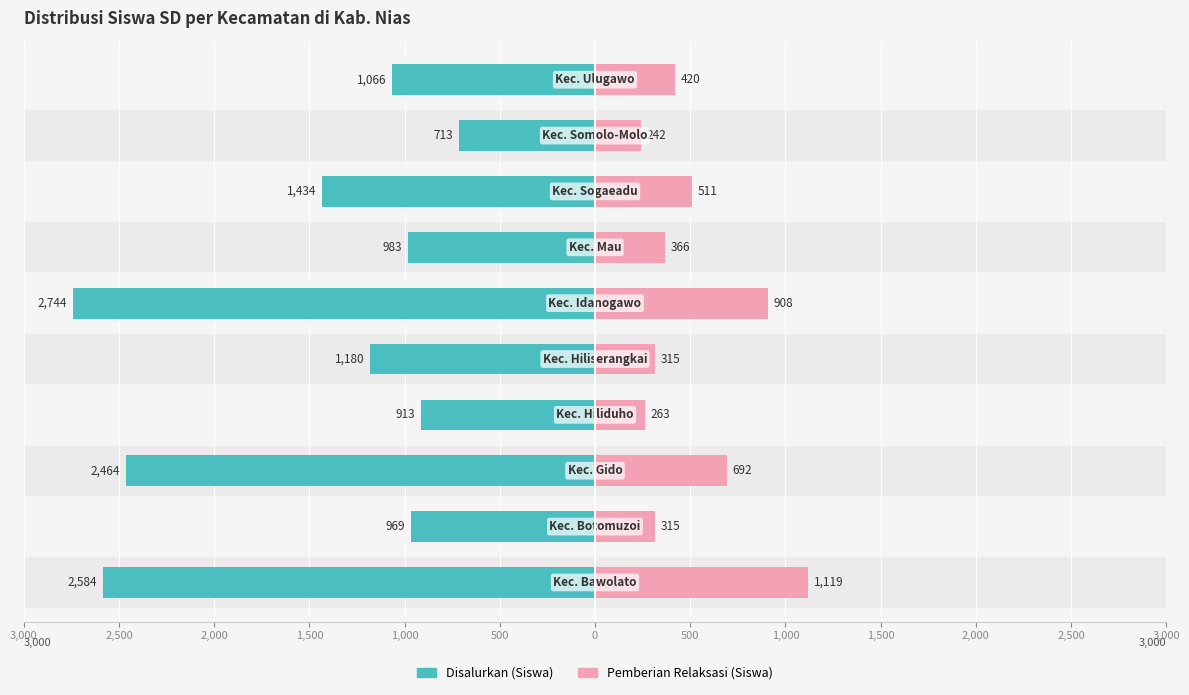

How many groups of bars are there?

10